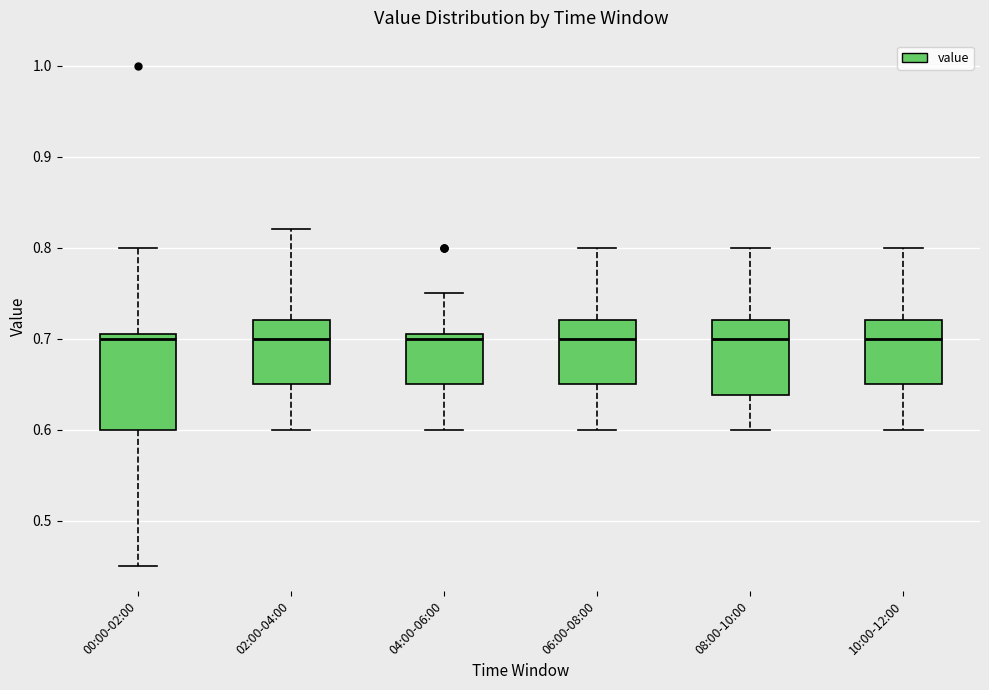

Reading left to right, transcribe this box plot: for each box, give where its median line is, the range the box spans, and where its two whiskers end, as read against the y-axis. The values are not printed on the chart, so give them approximately, as read against the axis.

00:00-02:00: median 0.70, box 0.60 to 0.71, whiskers 0.45 to 0.80
02:00-04:00: median 0.70, box 0.65 to 0.72, whiskers 0.60 to 0.82
04:00-06:00: median 0.70, box 0.65 to 0.71, whiskers 0.60 to 0.75
06:00-08:00: median 0.70, box 0.65 to 0.72, whiskers 0.60 to 0.80
08:00-10:00: median 0.70, box 0.64 to 0.72, whiskers 0.60 to 0.80
10:00-12:00: median 0.70, box 0.65 to 0.72, whiskers 0.60 to 0.80